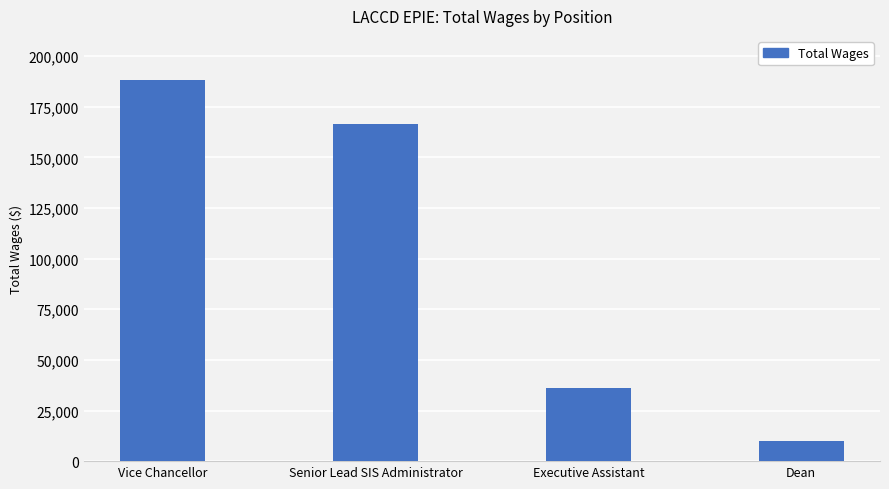

What is the greatest value displayed?

188435